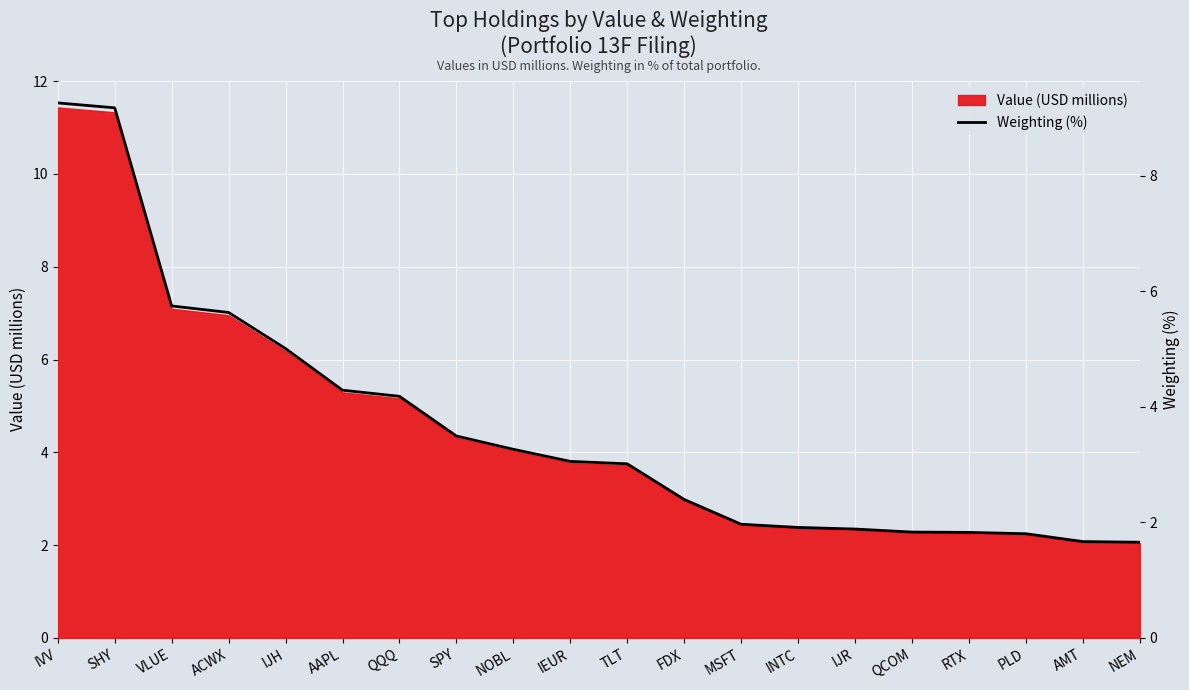

Reading left to right, list all the values displayed in this chart.

9.3	9.2	5.7	5.6	5.0	4.3	4.2	3.5	3.3	3.1	3.0	2.4	2.0	1.9	1.9	1.8	1.8	1.8	1.7	1.7